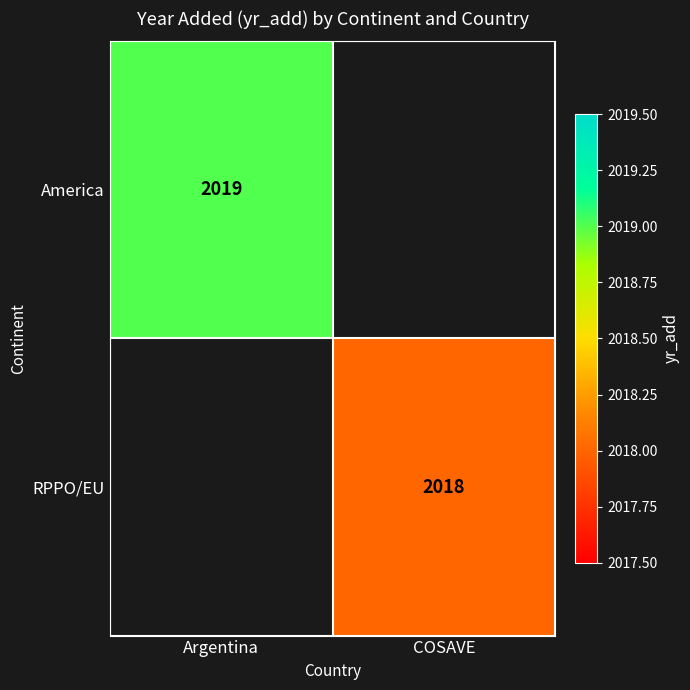

The value of America at Argentina is 3448. True or false?

False